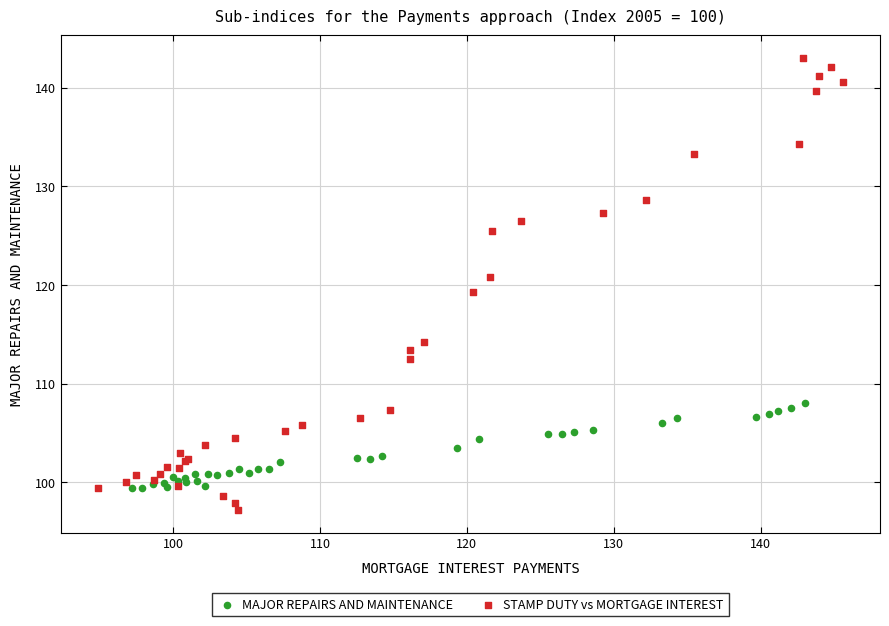

Which series contains the highest Y value?

STAMP DUTY vs MORTGAGE INTEREST